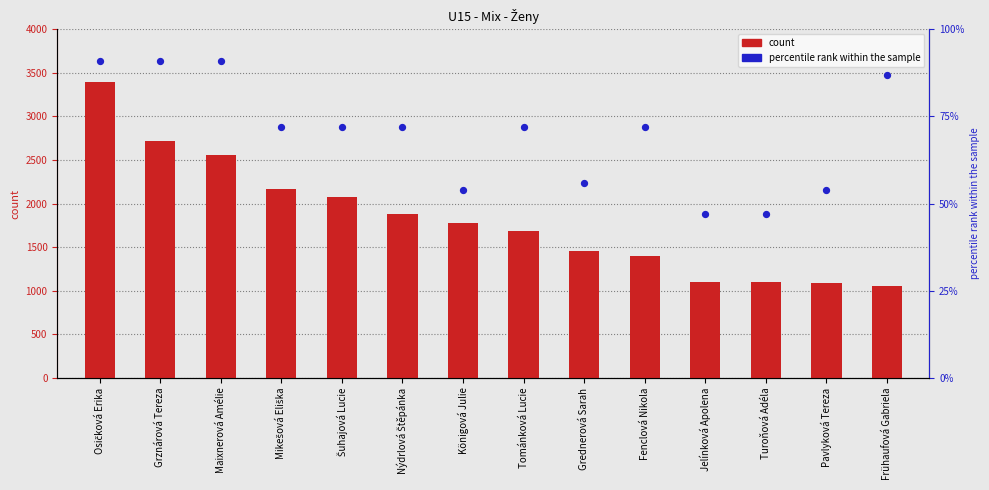

Which series has the largest total across all categories?

count